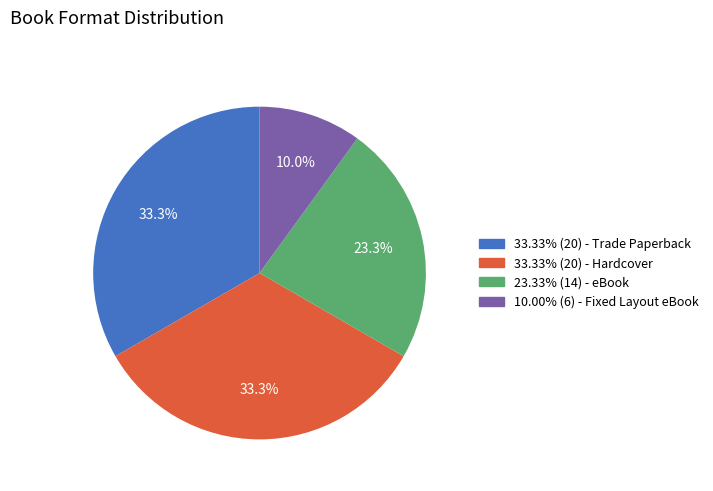

Does any single category account for the majority?

No